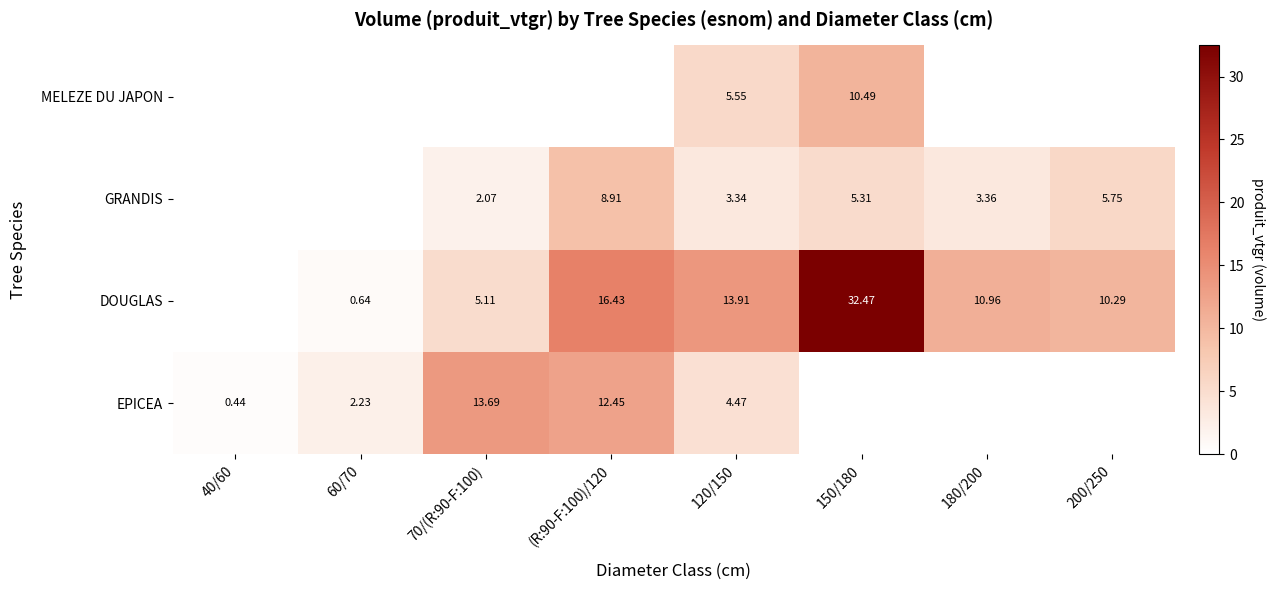

How many values in EPICEA are above zero?

5